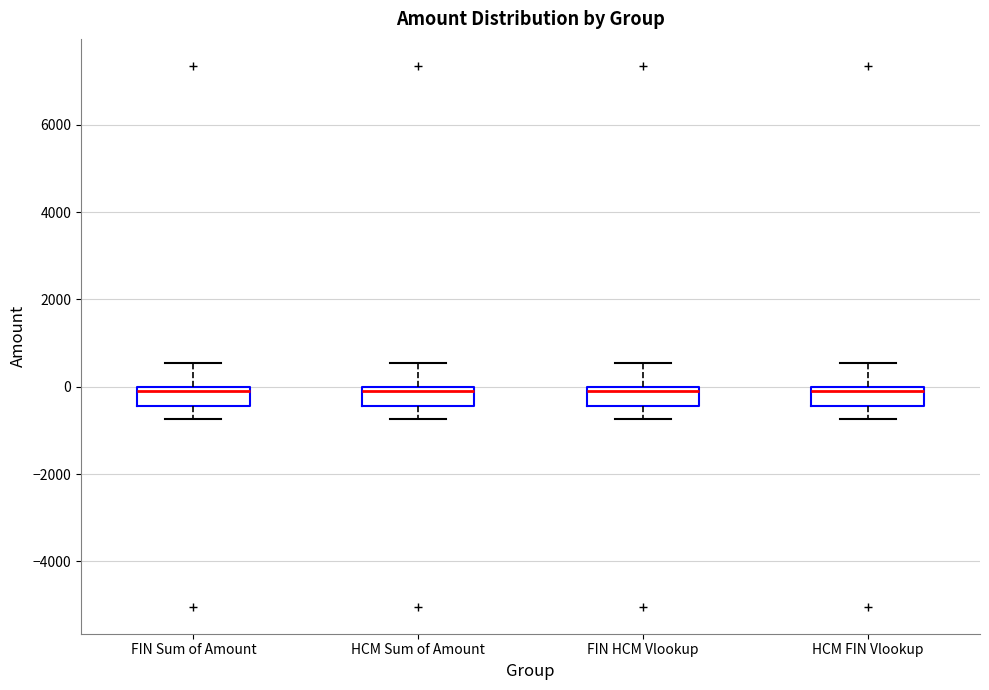

Where is the lower edge of the box for FIN Sum of Amount on the y-axis? The values are not printed on the chart, so give them approximately, as read against the axis.

-400